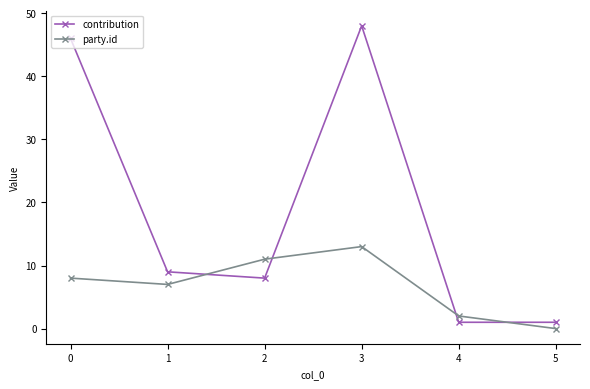

Is it true that party.id equals 8 at 0?

True